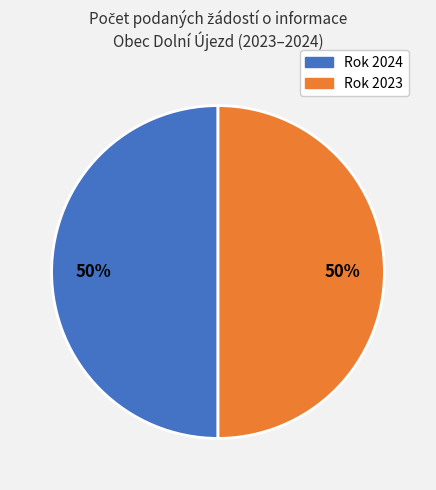

The Rok 2024 slice represents 43% of the pie. True or false?

False